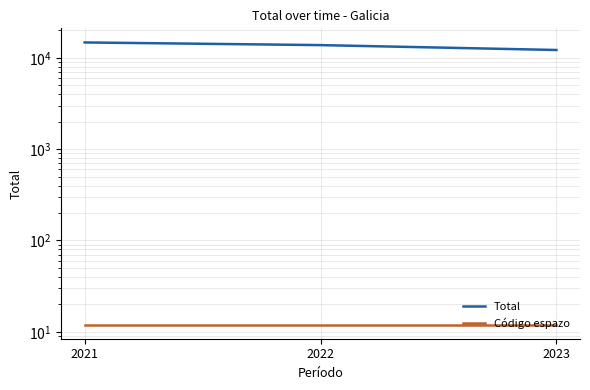

Which series has the widest spread of values?

Total